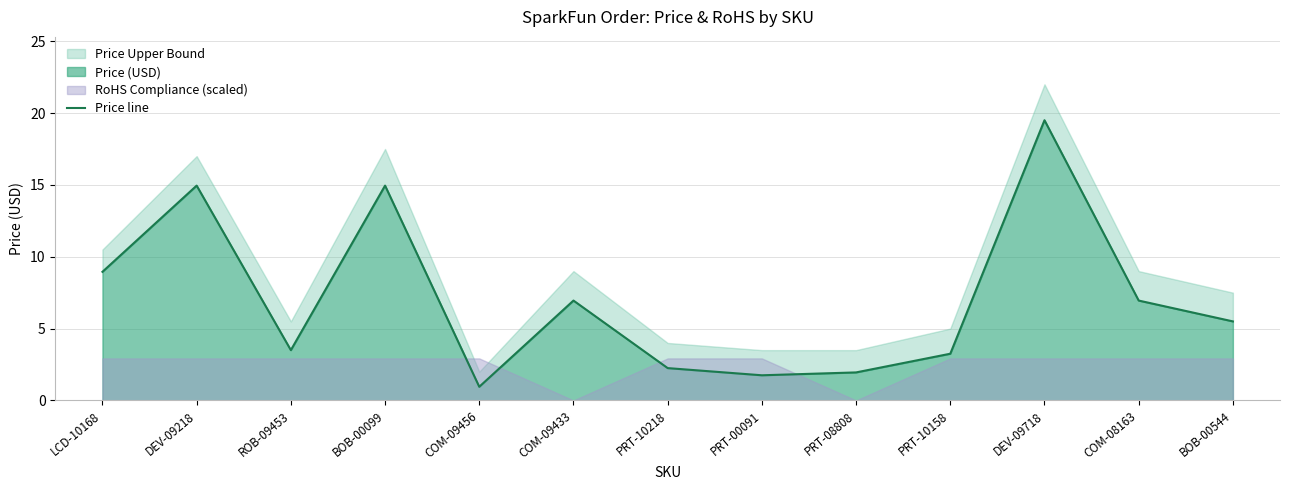

Count the number of categories in the chart.

13